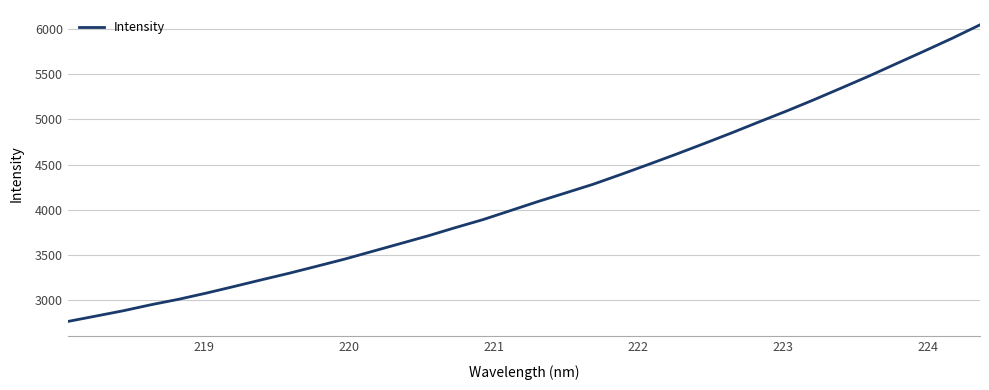

What is the greatest value displayed?

6047.7